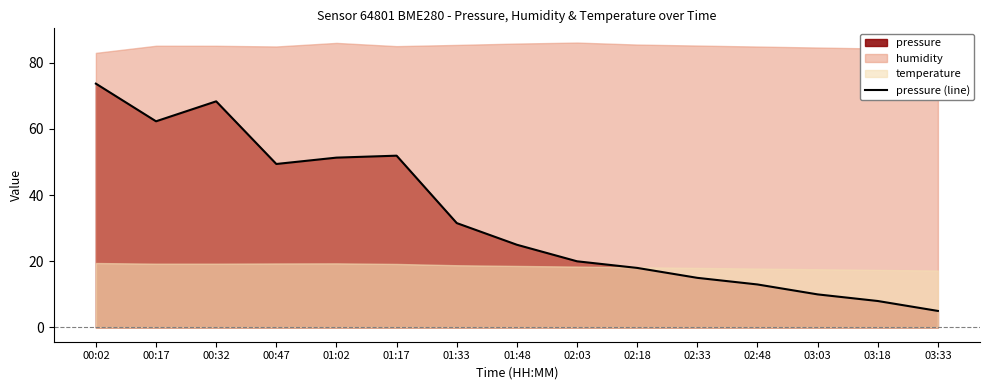

True or false: the data shows 8.0 at 03:18.

True